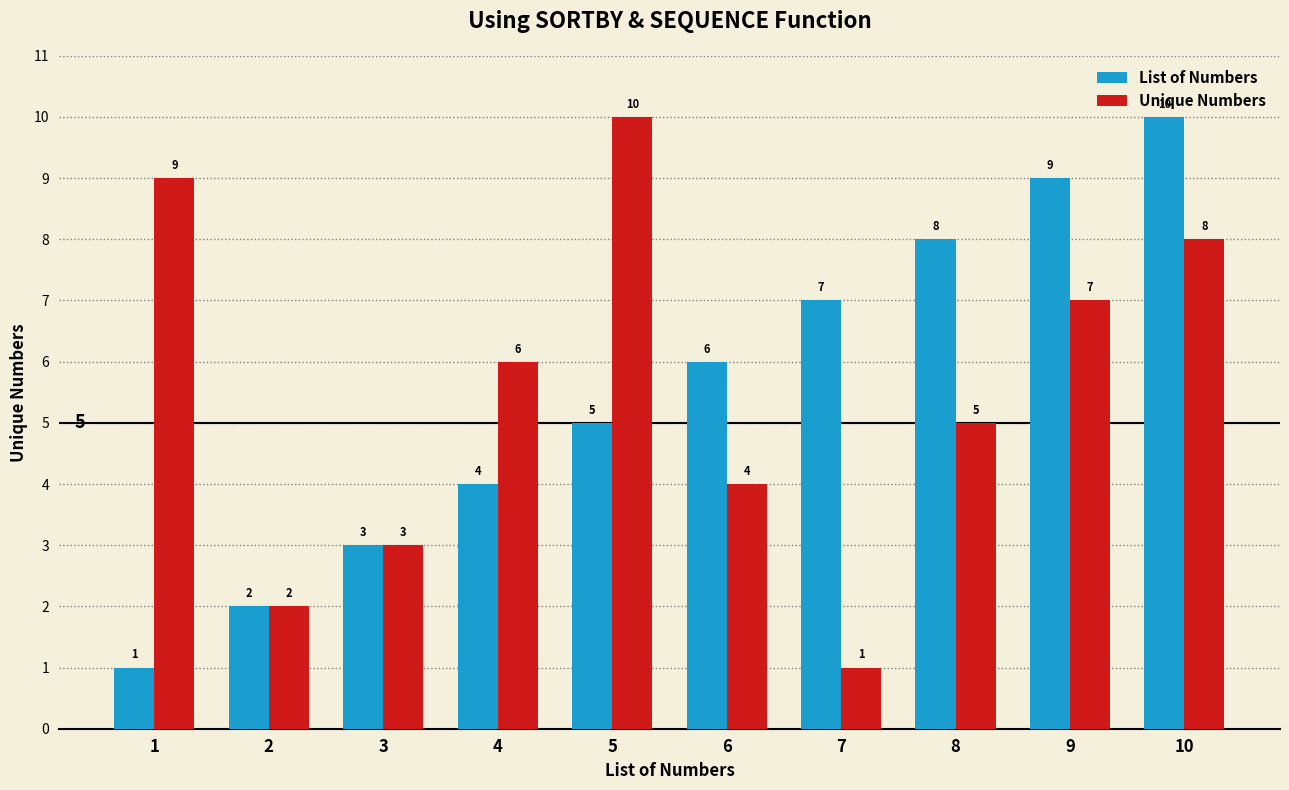

Is it true that List of Numbers equals 9 at 9?

True